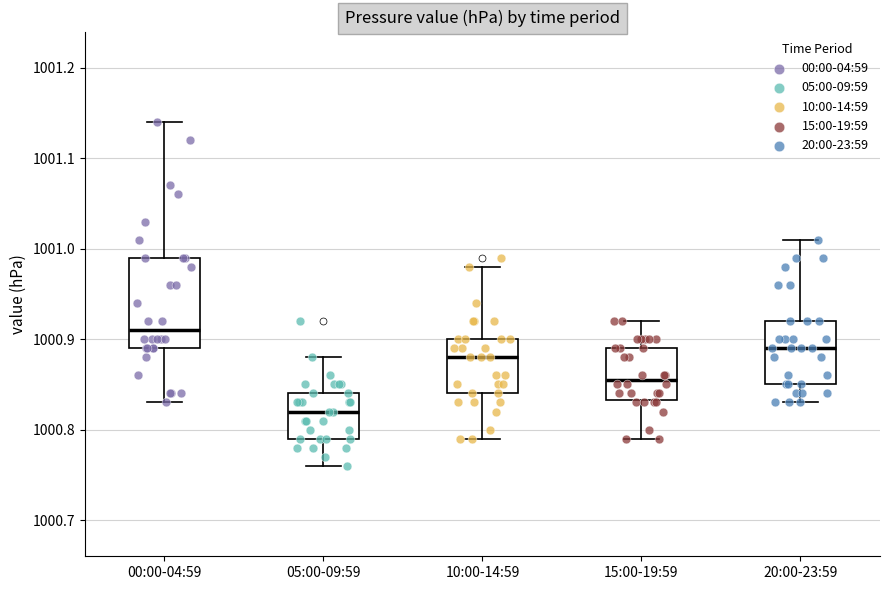

Where does the upper whisker of the box for 10:00-14:59 end on the y-axis? The values are not printed on the chart, so give them approximately, as read against the axis.

1000.98